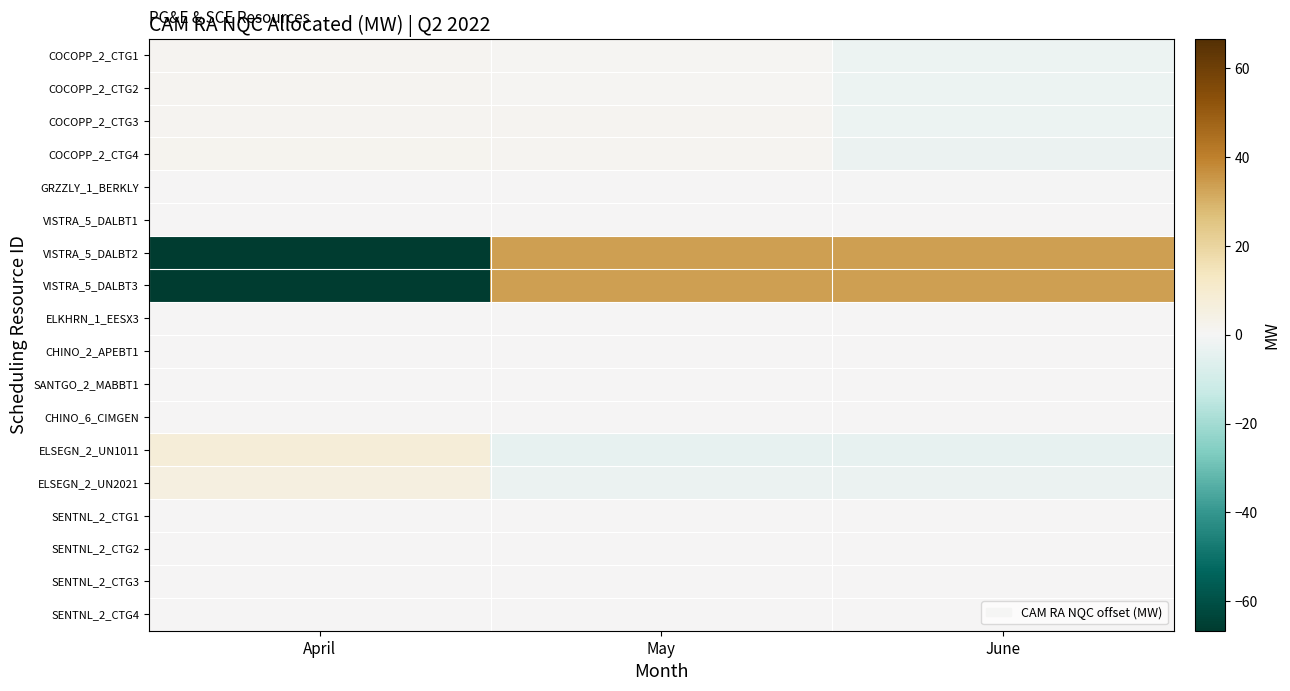

What is the difference between the highest and lowest values at May?

37.1